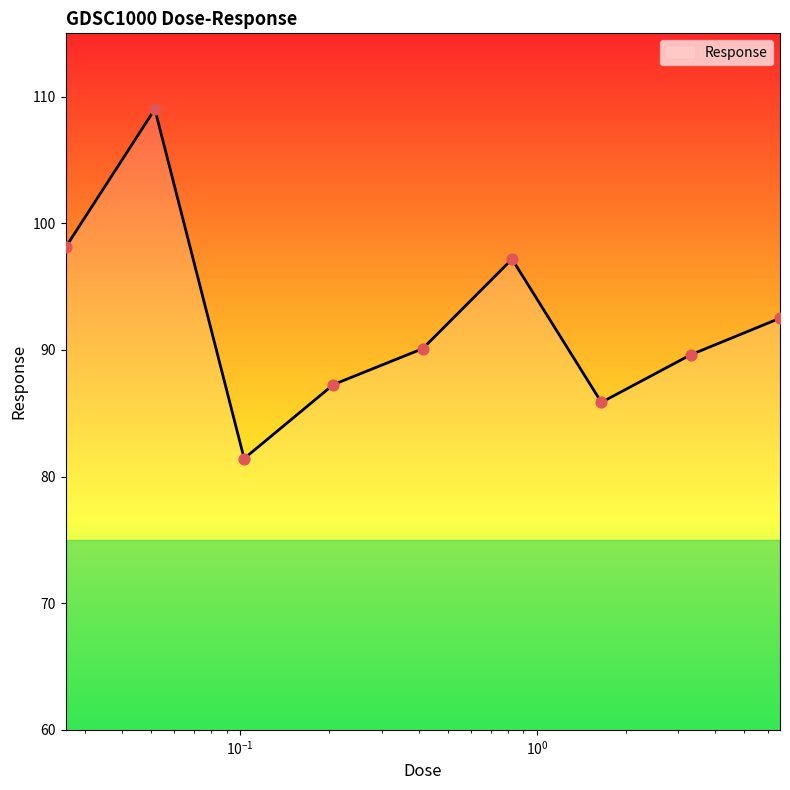

What is the maximum value shown in the chart?

109.0